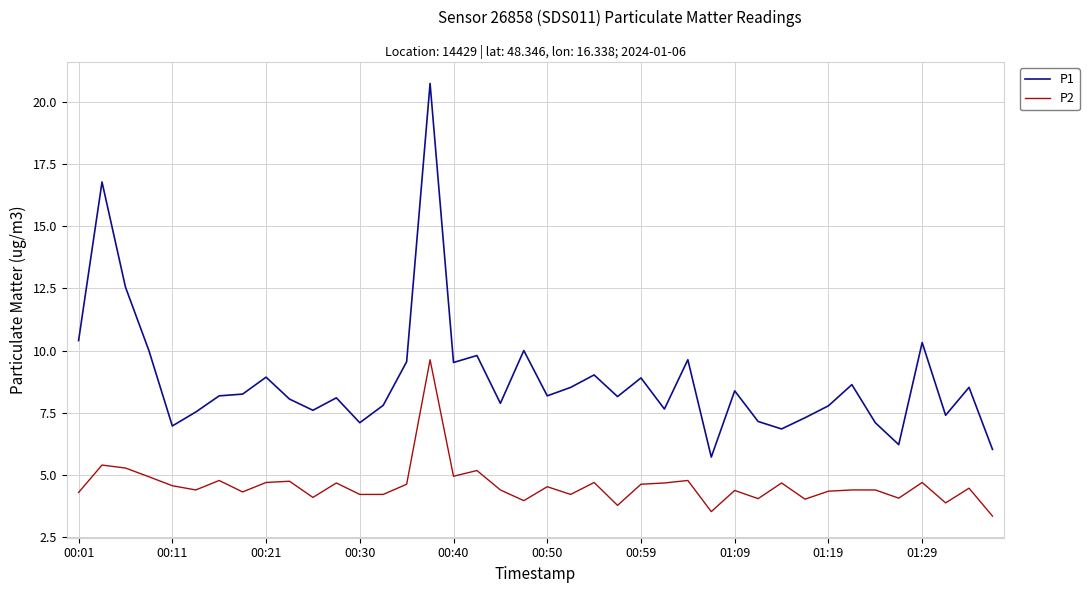

What is the difference between the maximum and minimum values in the P2 series?

6.3